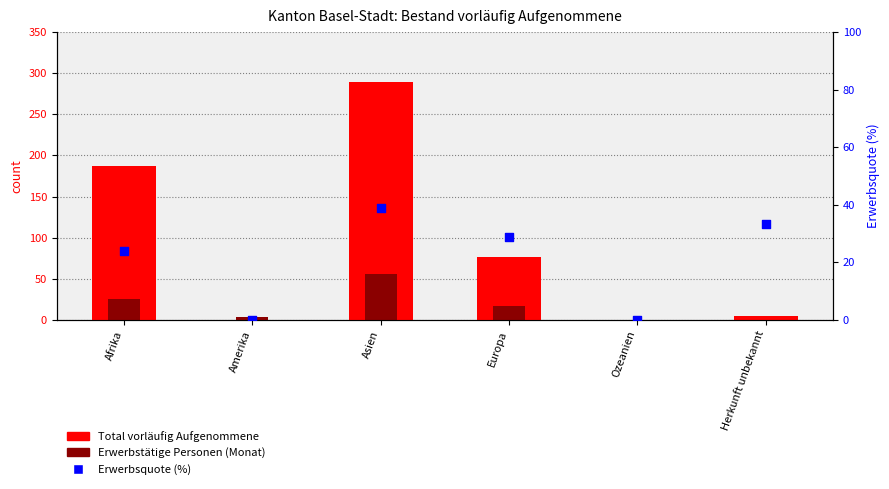

Which series contains the lowest Y value?

Total vorläufig Aufgenommene